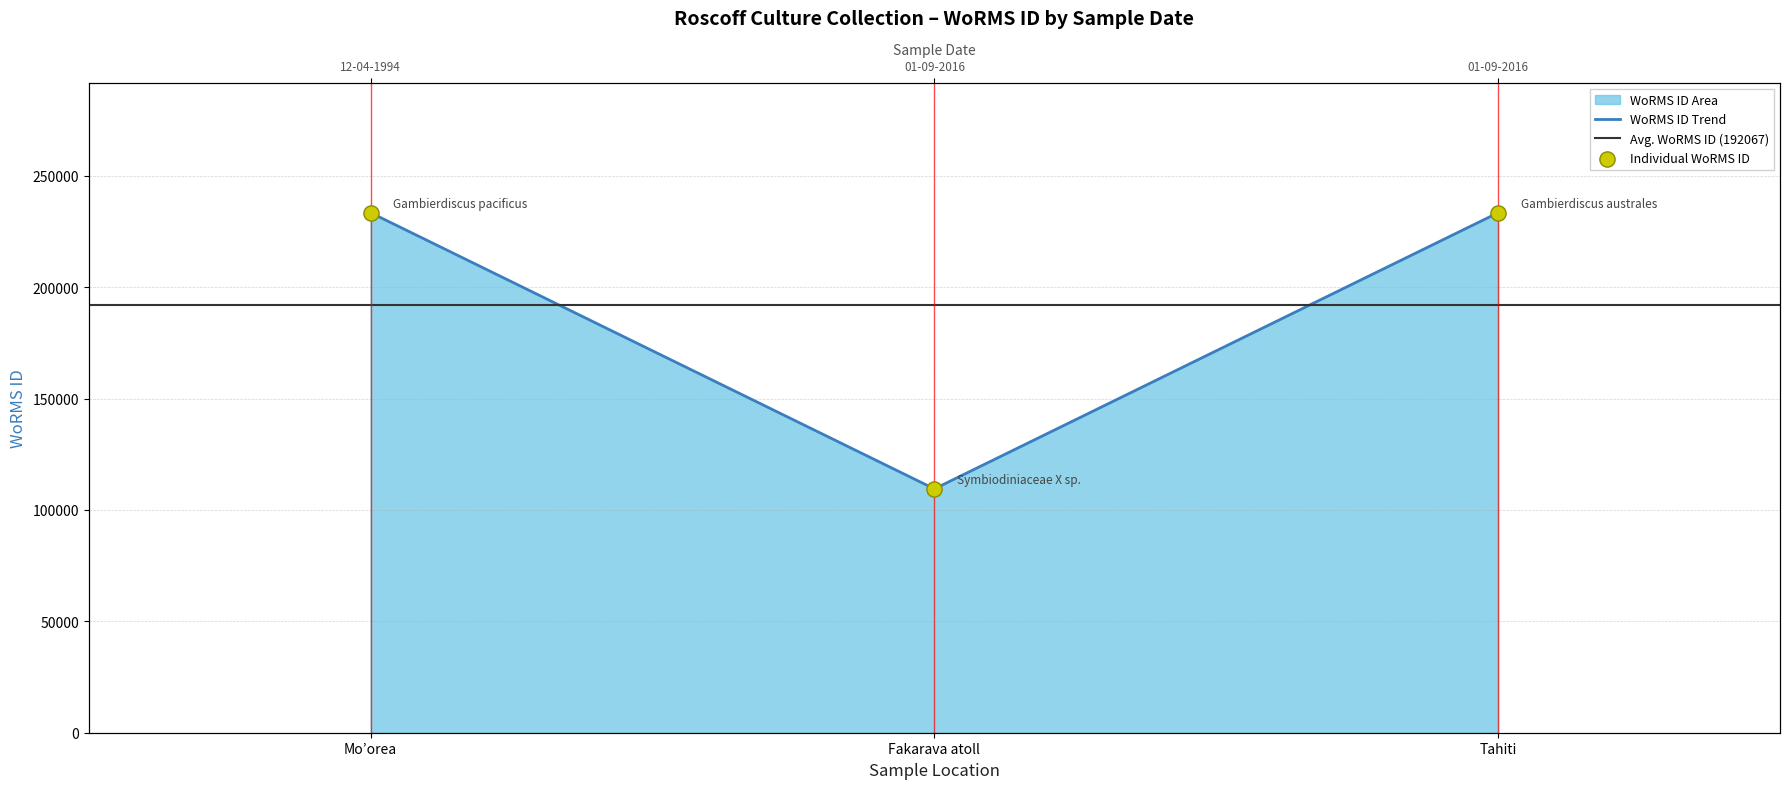

Between Fakarava atoll and Mo’orea, which is larger?

Mo’orea